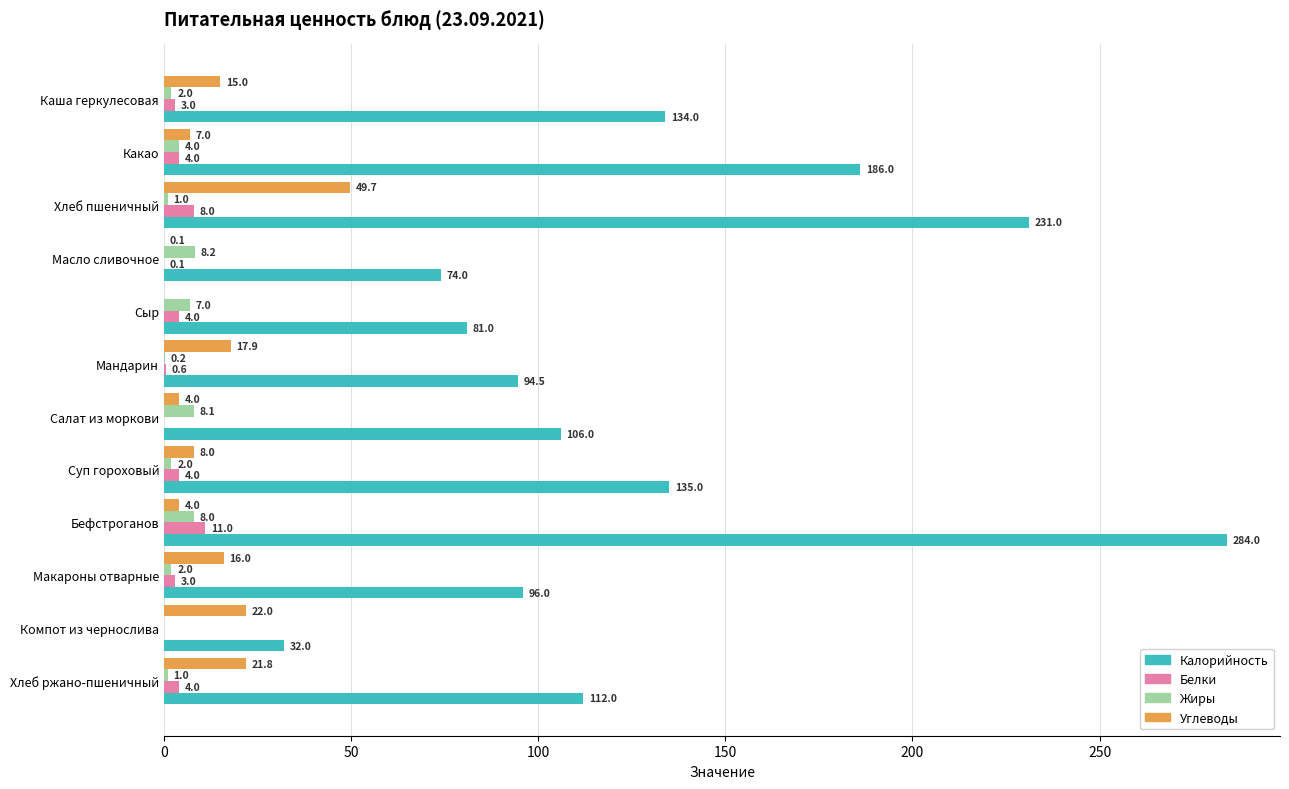

What is the average value of the Белки series?

3.5